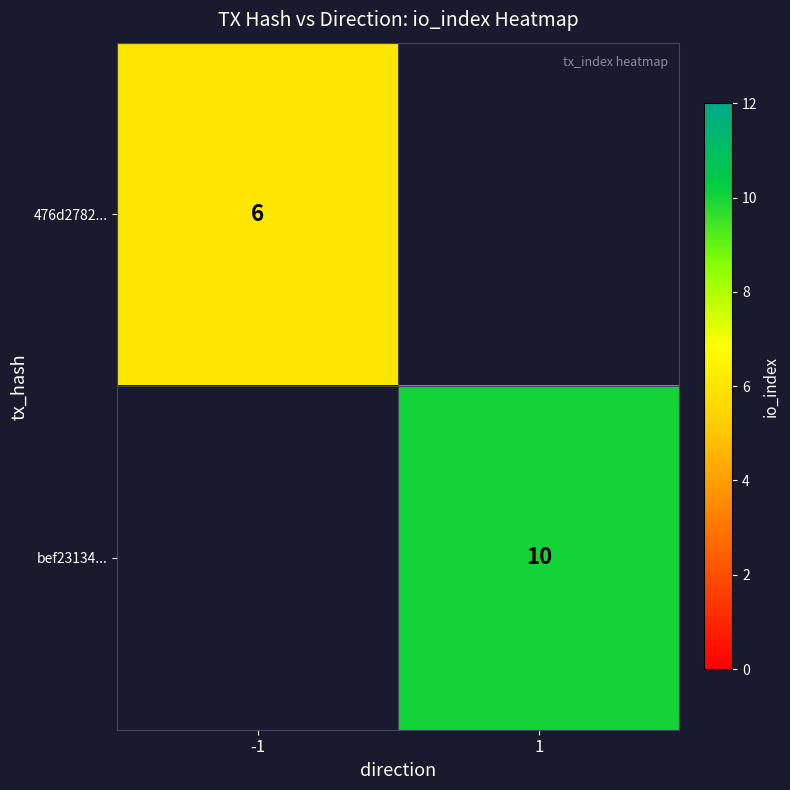

Is it true that bef23134... equals 17 at 1?

False